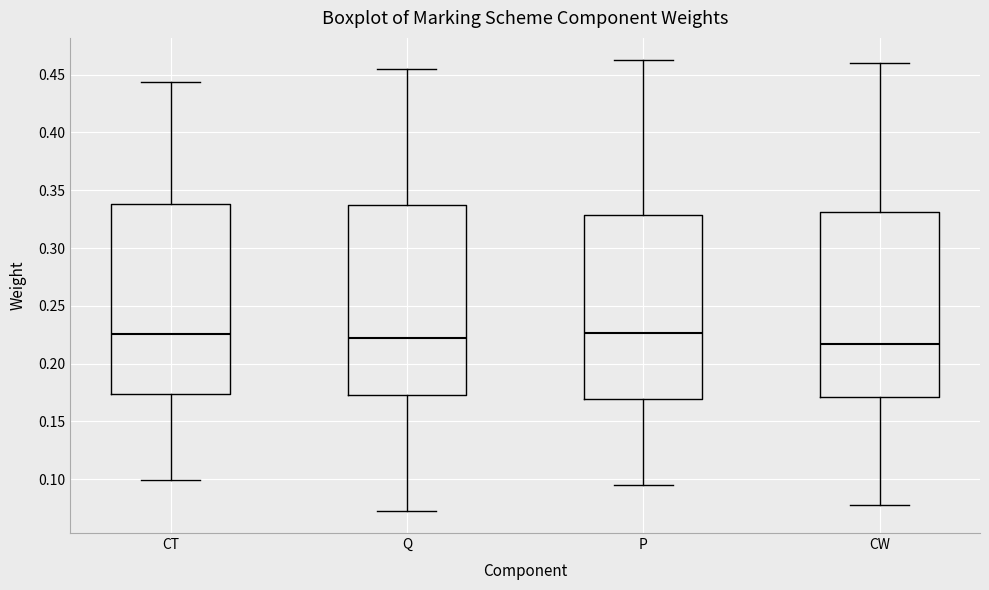

Where is the upper edge of the box for Q on the y-axis? The values are not printed on the chart, so give them approximately, as read against the axis.

0.335